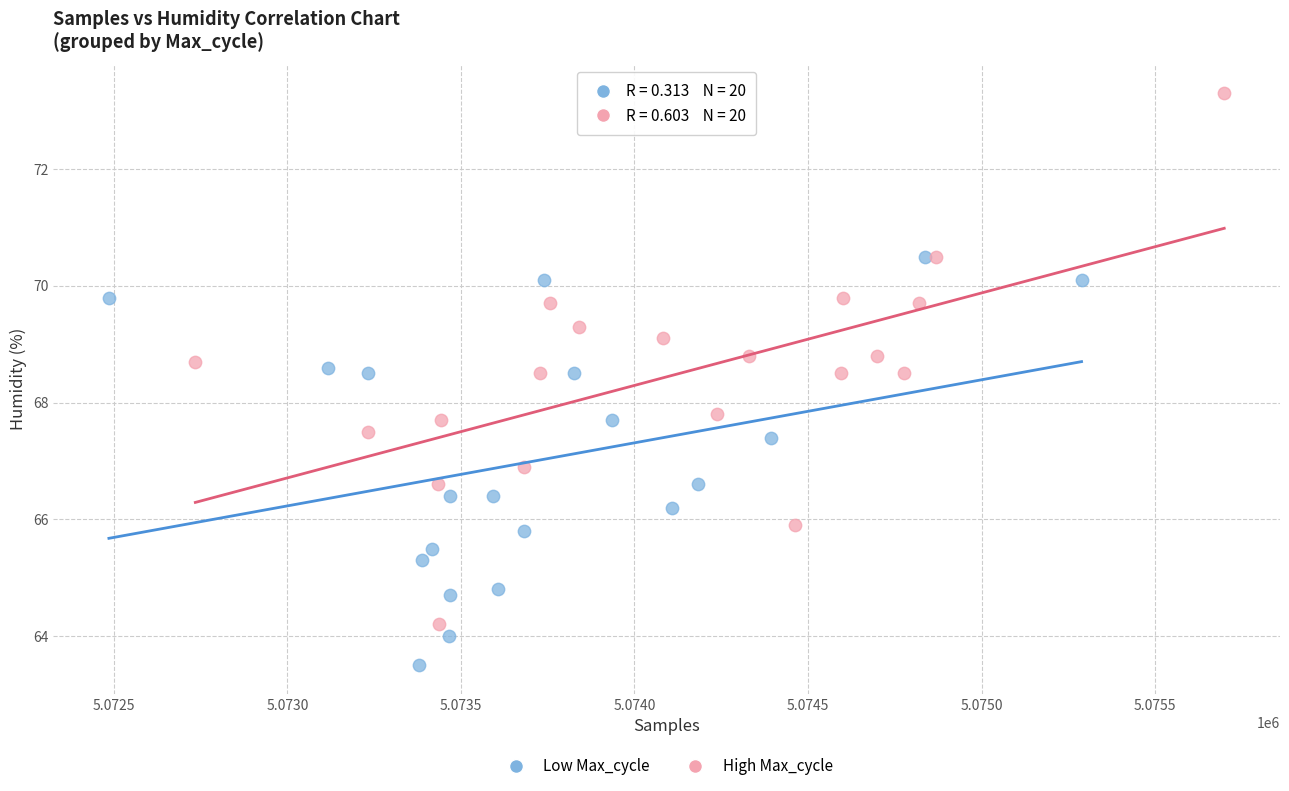

Which series has the widest spread of Y values?

High Max_cycle